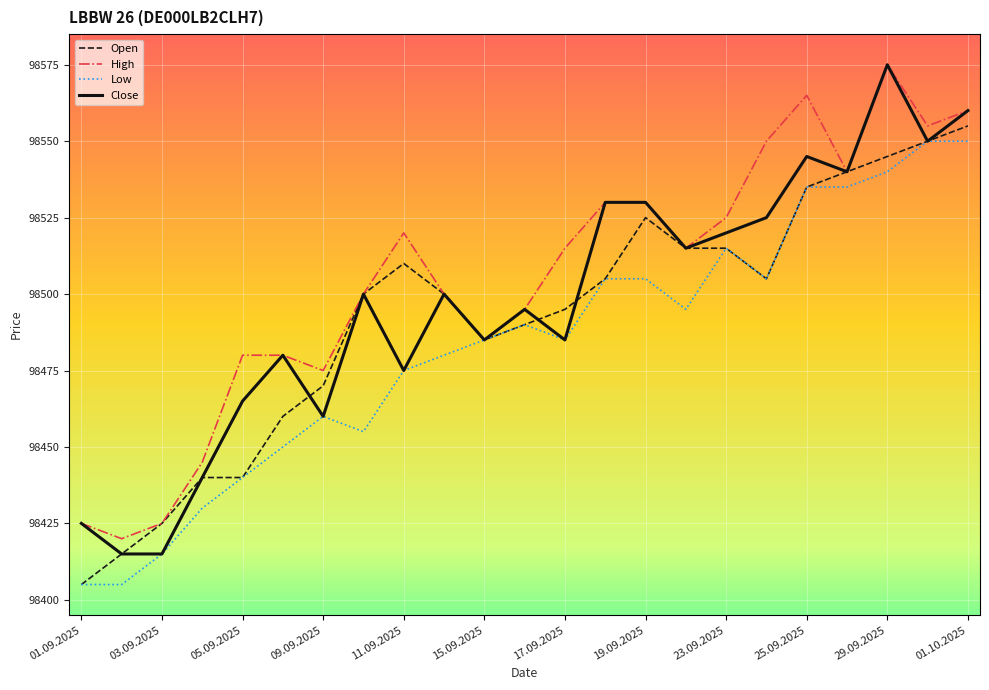

Which series has the widest spread of values?

Close